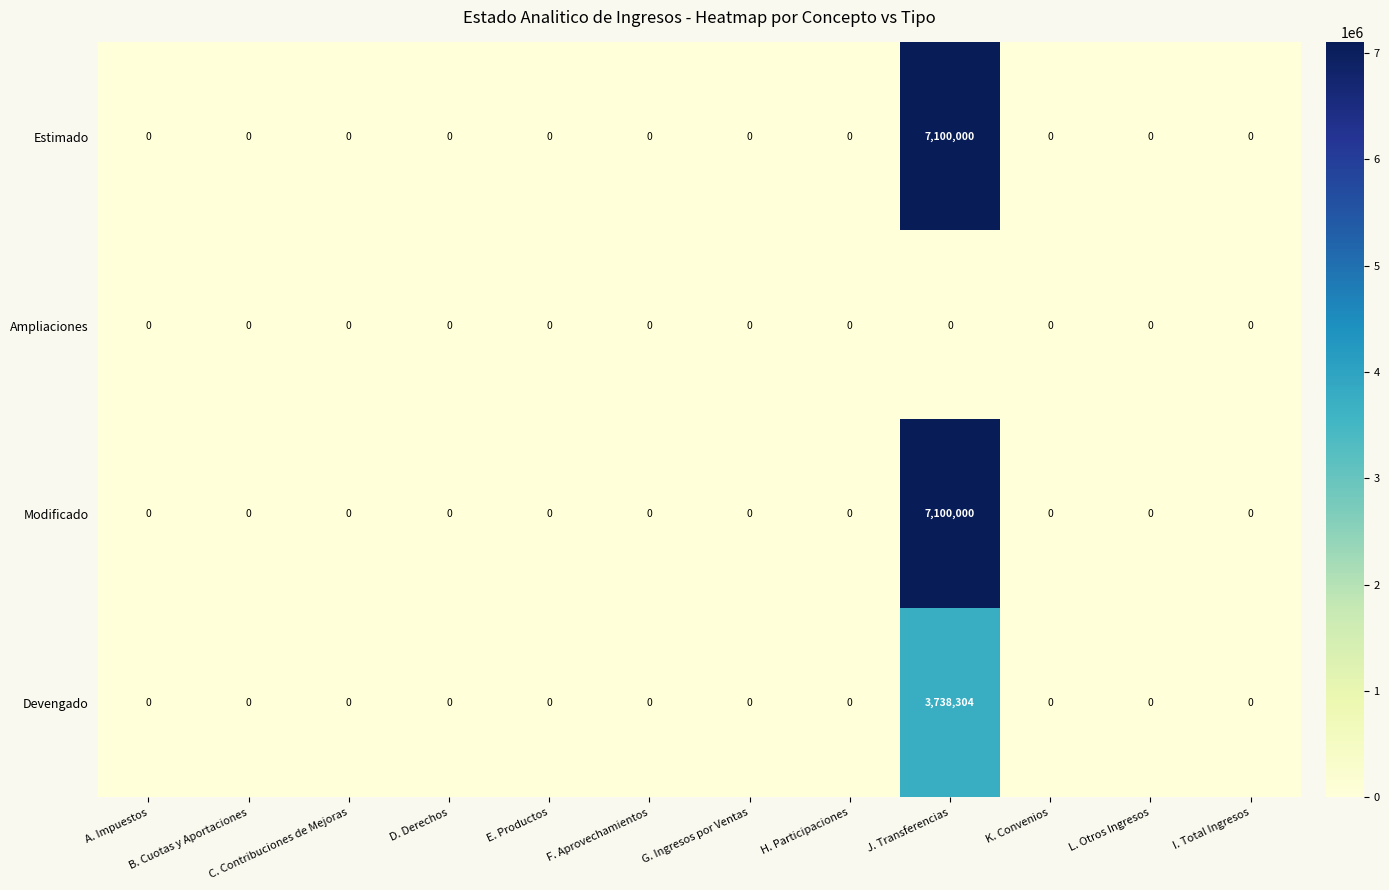

What is the maximum value for Devengado?

3738304